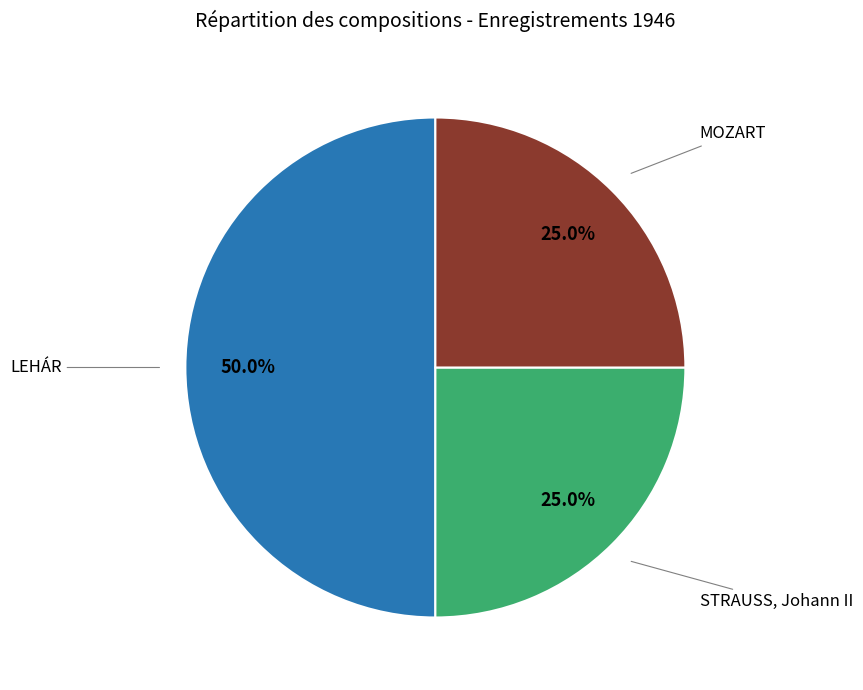

How many segments does this pie chart have?

3